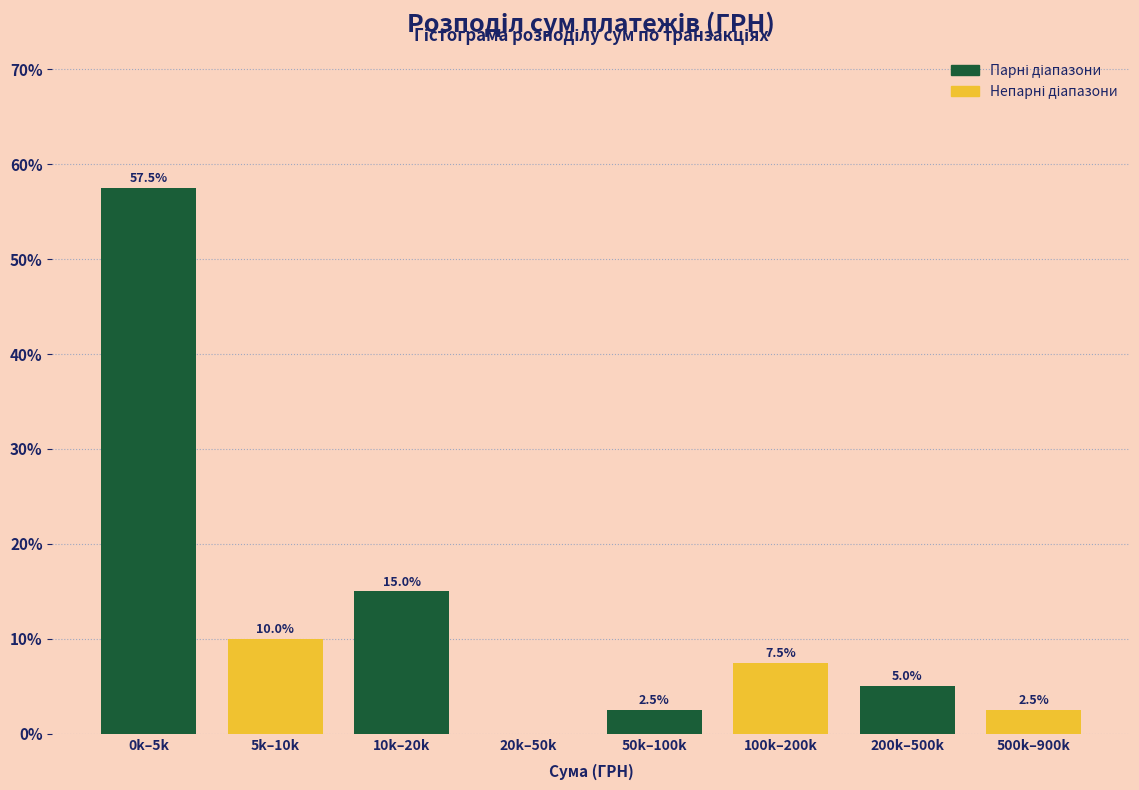

What is the total value across all series at 0k–5k?

67.5